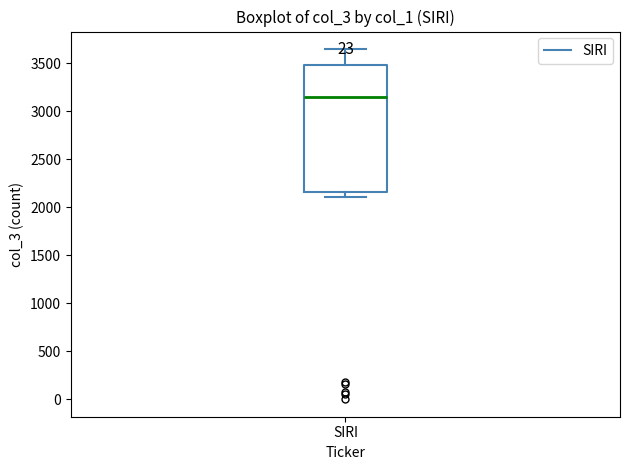

Where is the lower edge of the box for SIRI on the y-axis? The values are not printed on the chart, so give them approximately, as read against the axis.

2150